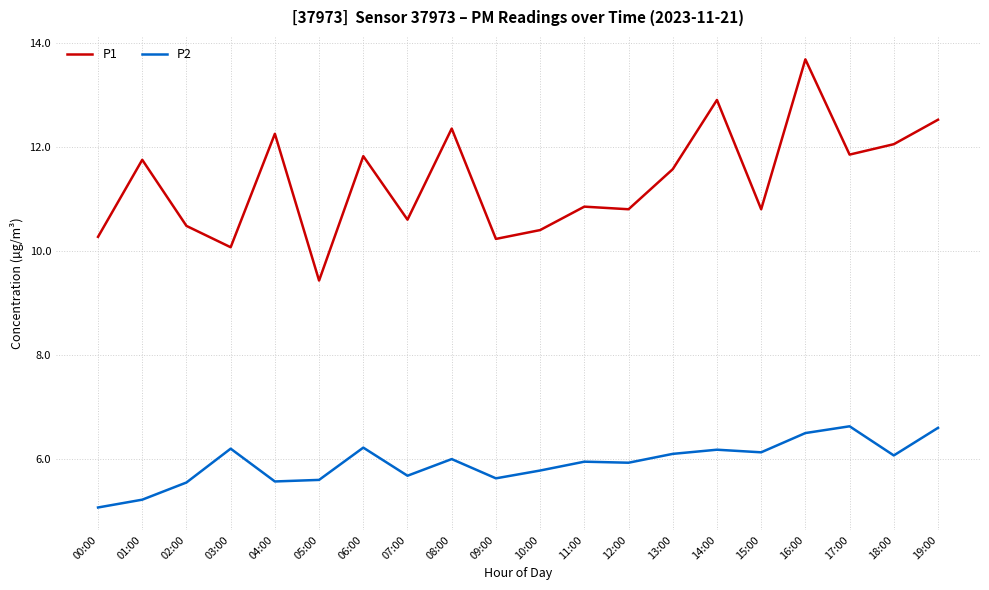

What is the sum of all P1 values?

226.7